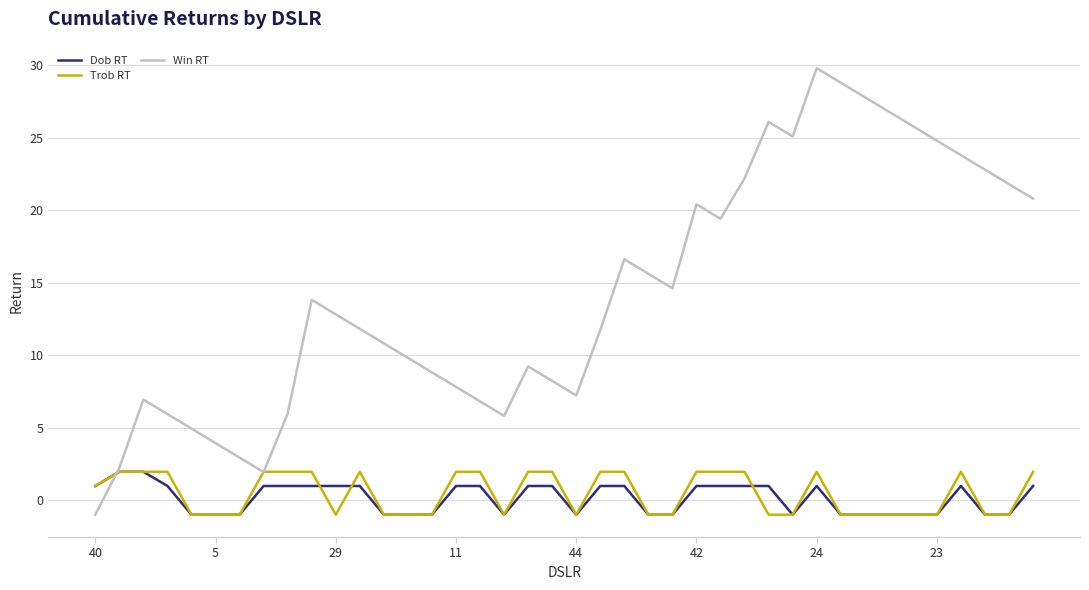

Which series has the largest range (max minus min)?

Win RT